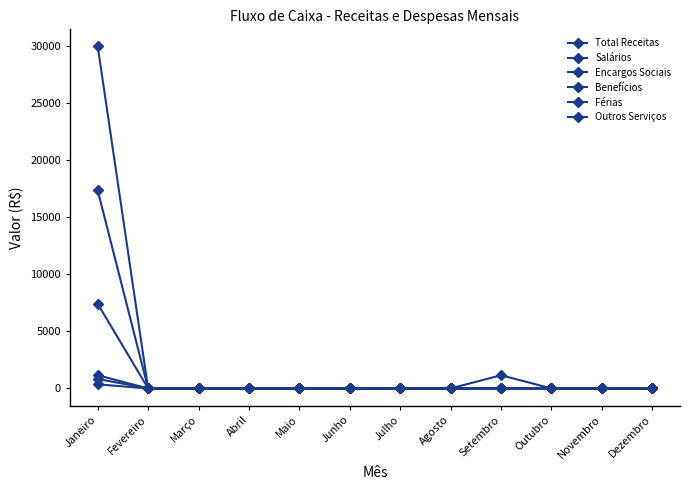

Count the number of data series in this chart.

6